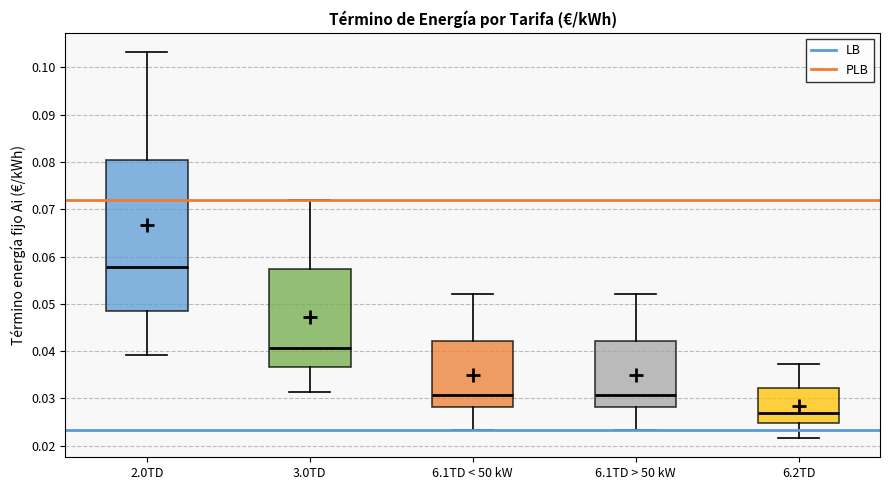

Where is the lower edge of the box for 6.1TD < 50 kW on the y-axis? The values are not printed on the chart, so give them approximately, as read against the axis.

0.028